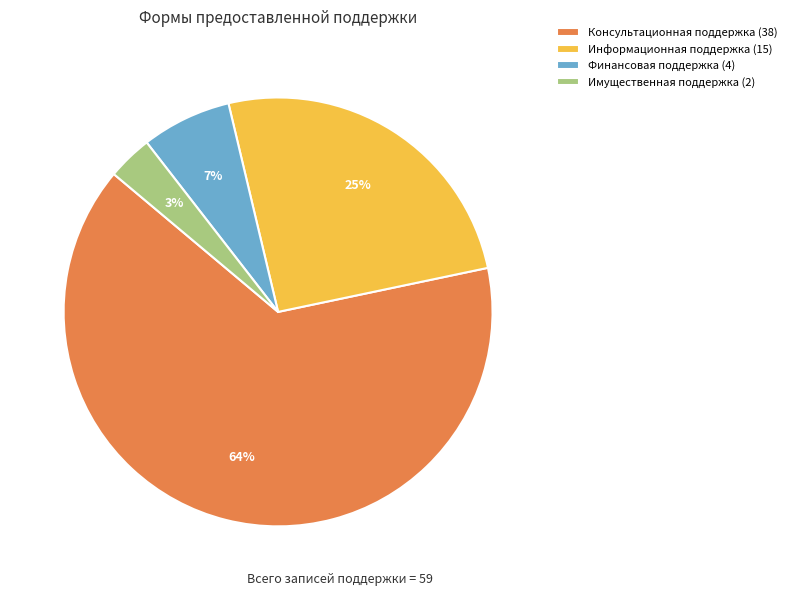

Rank the categories by value from highest to lowest.

Консультационная поддержка, Информационная поддержка, Финансовая поддержка, Имущественная поддержка